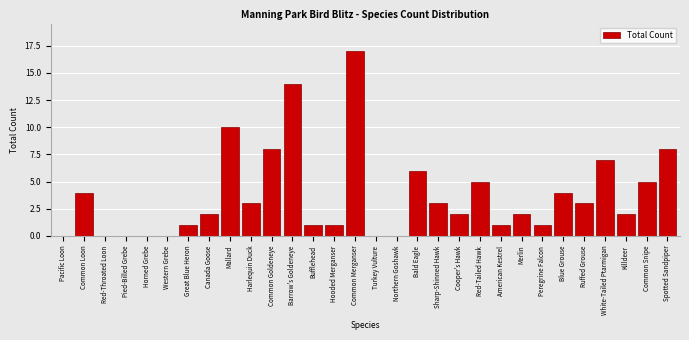

Reading left to right, list all the values displayed in this chart.

Pacific Loon=0	Common Loon=4	Red-Throated Loon=0	Pied-Billed Grebe=0	Horned Grebe=0	Western Grebe=0	Great Blue Heron=1	Canada Goose=2	Mallard=10	Harlequin Duck=3	Common Goldeneye=8	Barrow's Goldeneye=14	Bufflehead=1	Hooded Merganser=1	Common Merganser=17	Turkey Vulture=0	Northern Goshawk=0	Bald Eagle=6	Sharp-Shinned Hawk=3	Cooper's Hawk=2	Red-Tailed Hawk=5	American Kestrel=1	Merlin=2	Peregrine Falcon=1	Blue Grouse=4	Ruffed Grouse=3	White-Tailed Ptarmigan=7	Killdeer=2	Common Snipe=5	Spotted Sandpiper=8